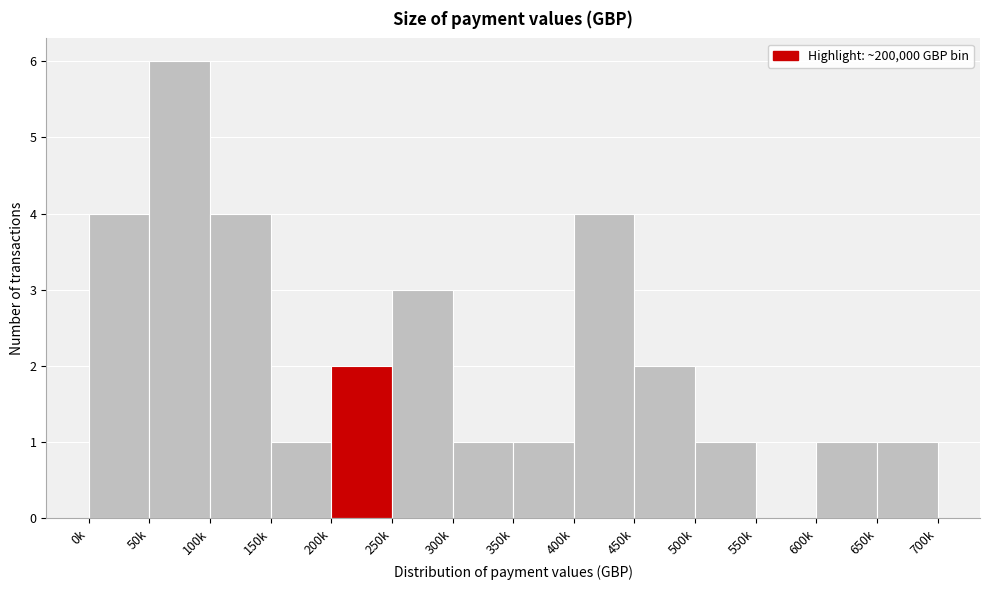

Reading left to right, what are all the values shown in this chart?

0k=4	50k=6	100k=4	150k=1	200k=2	250k=3	300k=1	350k=1	400k=4	450k=2	500k=1	550k=0	600k=1	650k=1